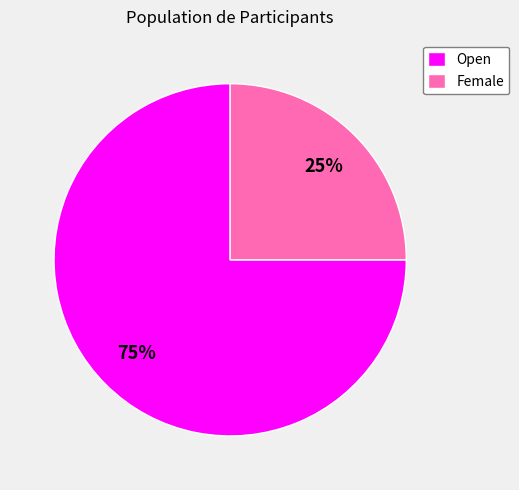

How many segments does this pie chart have?

2